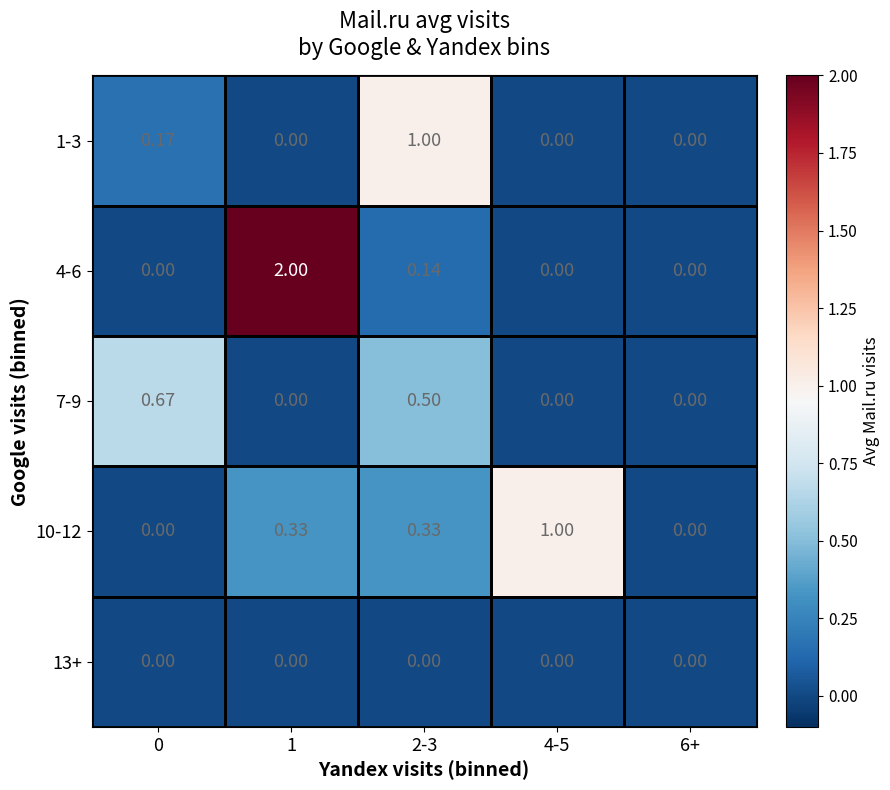

How many categories are shown in the chart?

5